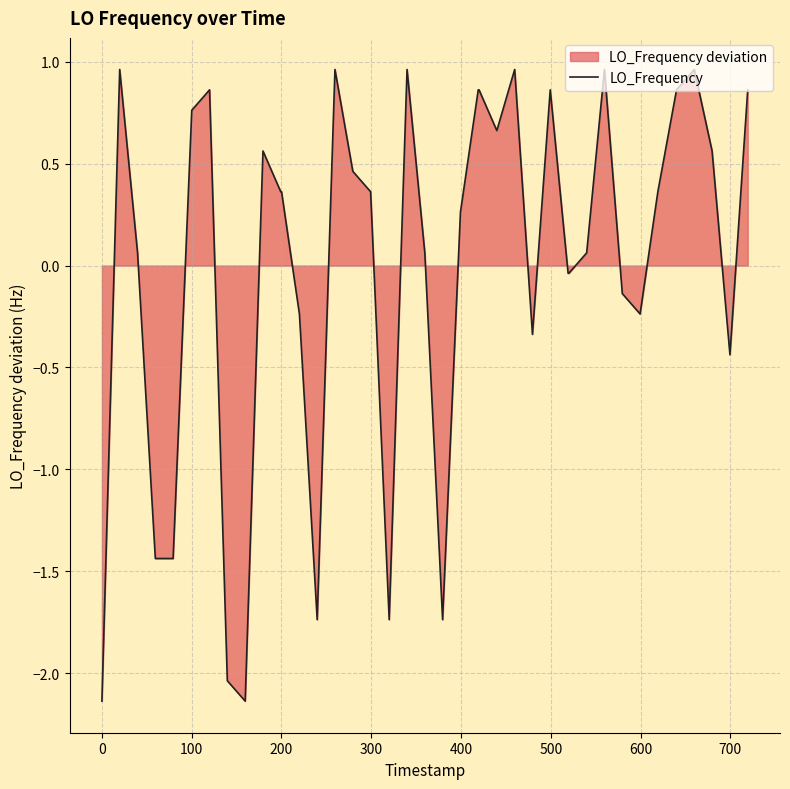

What is the difference between the maximum and minimum values?

3.1